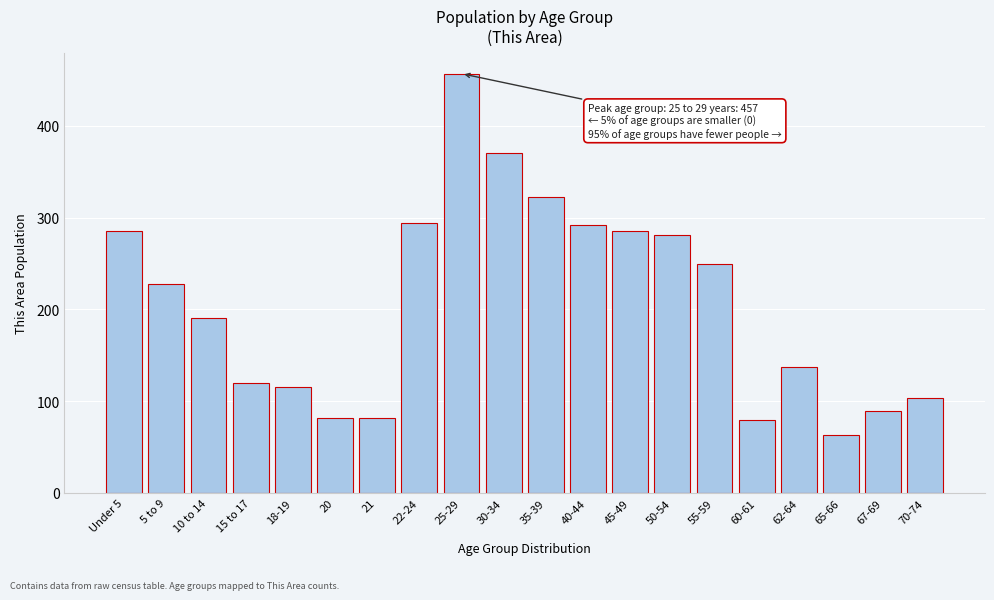

Reading left to right, extract all data points from this chart.

Under 5=286	5 to 9=228	10 to 14=191	15 to 17=120	18-19=115	20=82	21=82	22-24=294	25-29=457	30-34=371	35-39=323	40-44=292	45-49=286	50-54=281	55-59=249	60-61=79	62-64=137	65-66=63	67-69=89	70-74=103